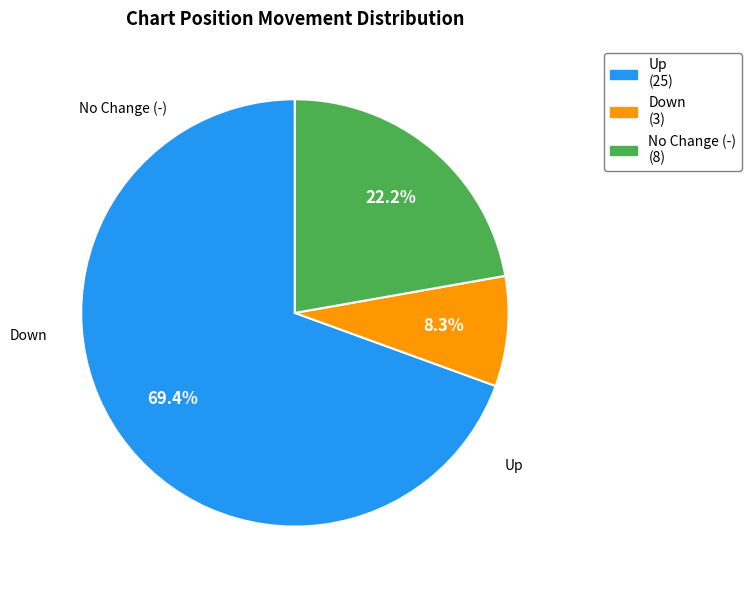

Which slice is the smallest?

down